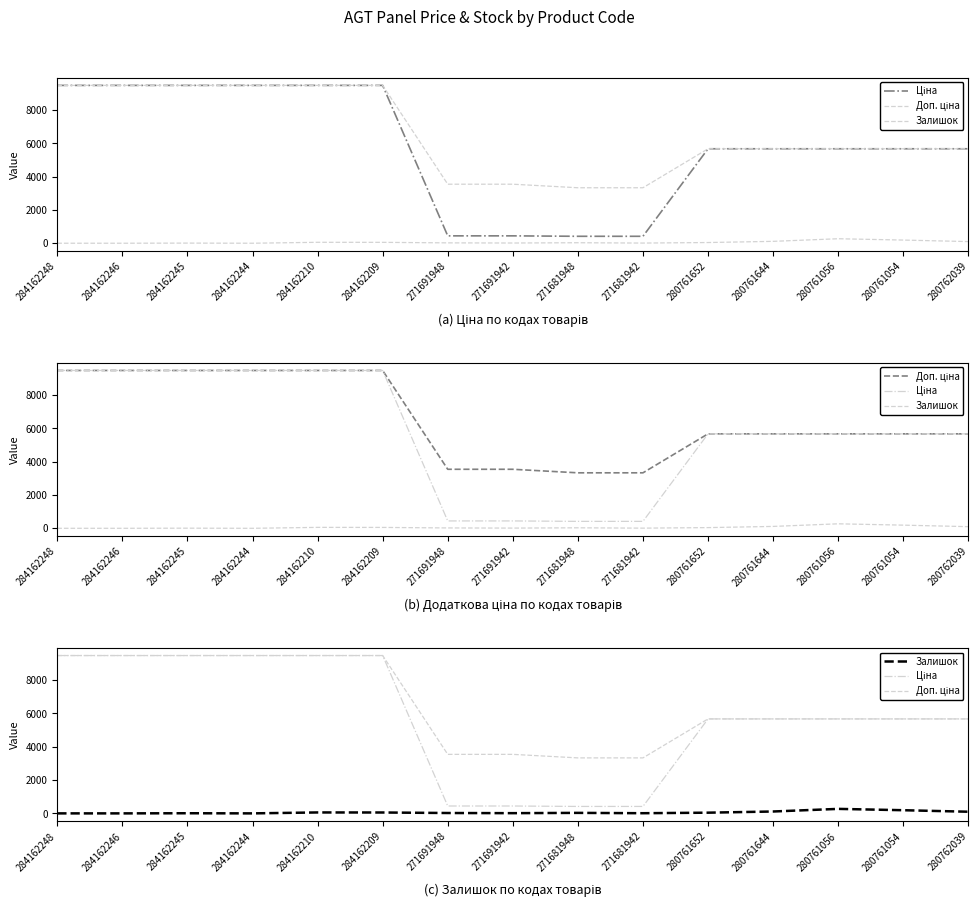

Is this an area chart (filled region under the line)?

No